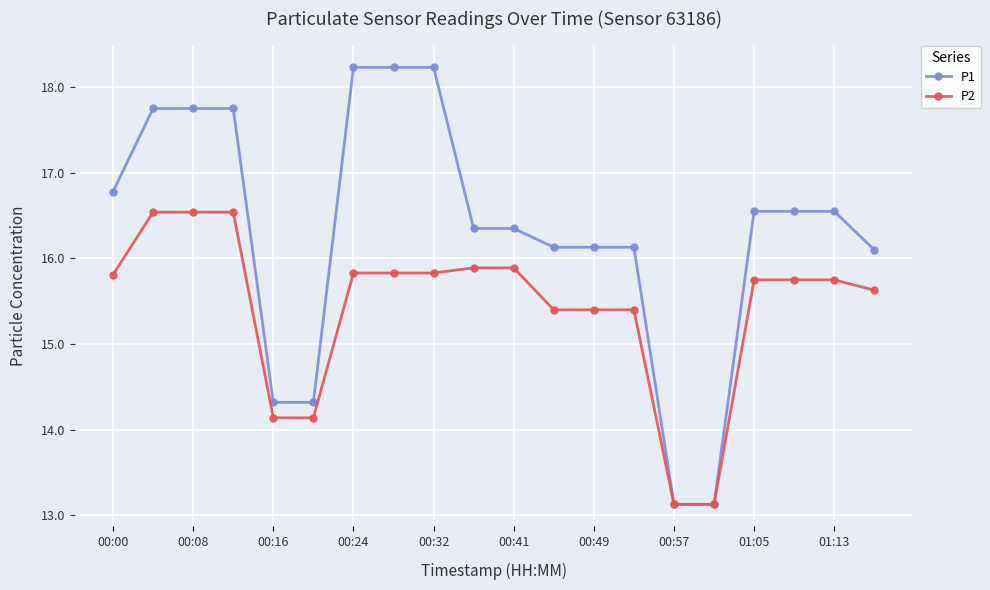

How many lines are shown in the chart?

2